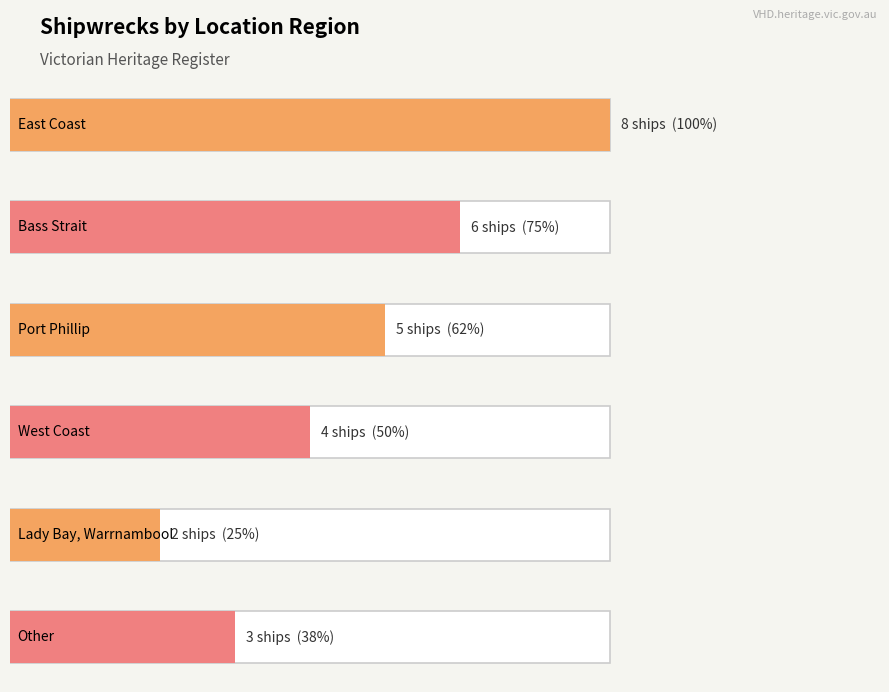

What is the value of the 1st bar from the left?

8